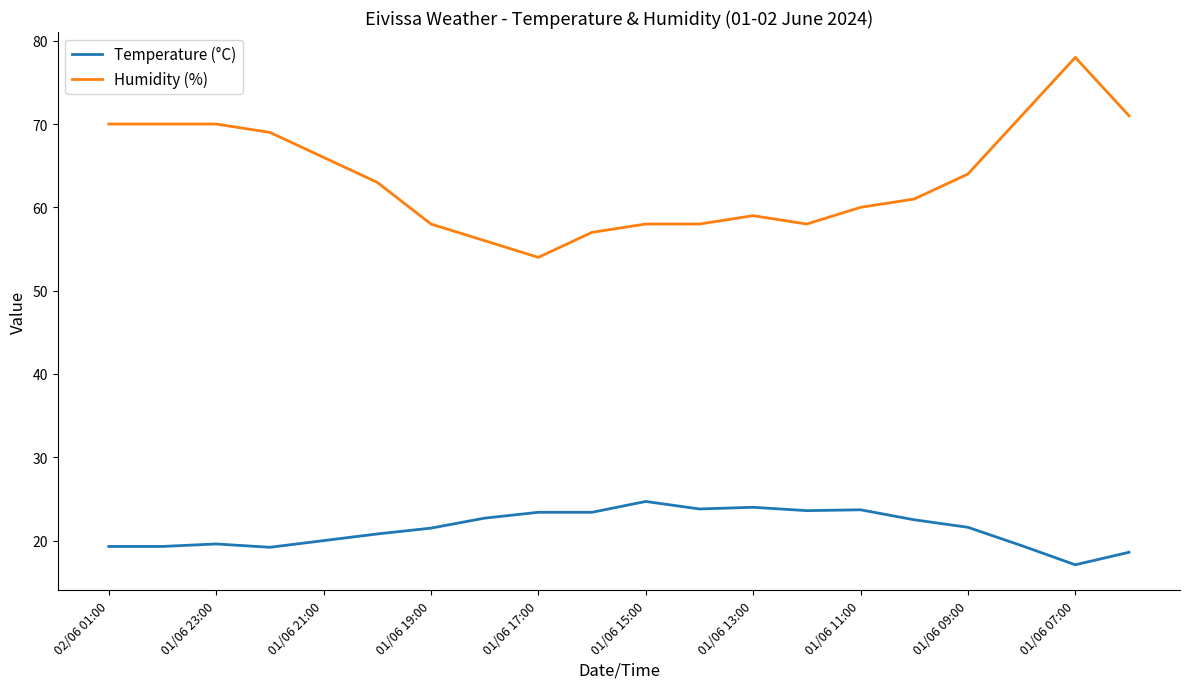

What are all the series names shown in the legend?

Temperature (°C), Humidity (%)